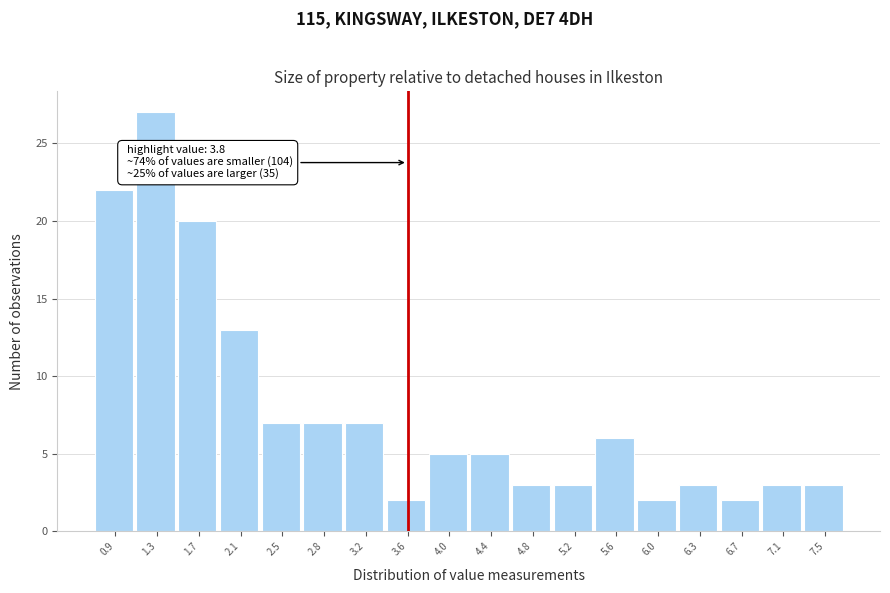

Which range on the x-axis has the tallest bar?

1.10 to 1.50